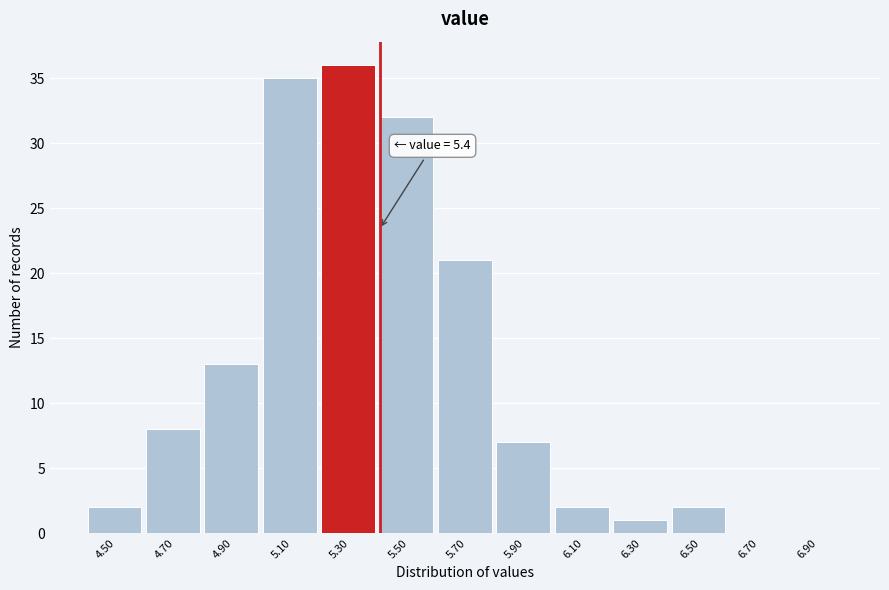

Which range on the x-axis has the tallest bar?

5.2 to 5.4